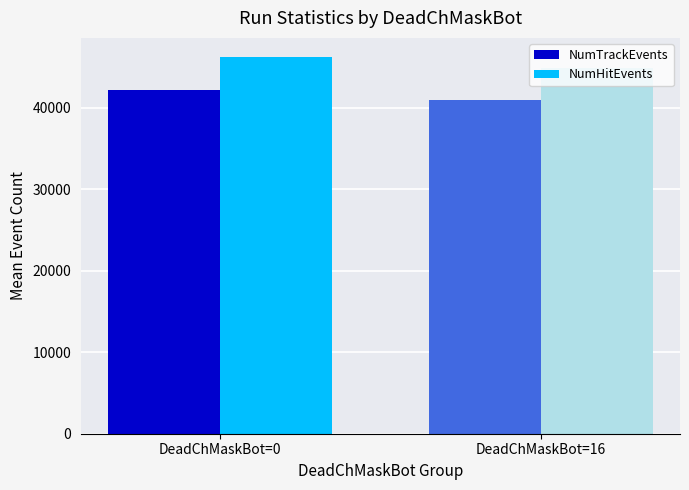

Reading right to left, extract all data points from this chart.

NumTrackEvents: 40949.3	42234.4
NumHitEvents: 44885.2	46256.2